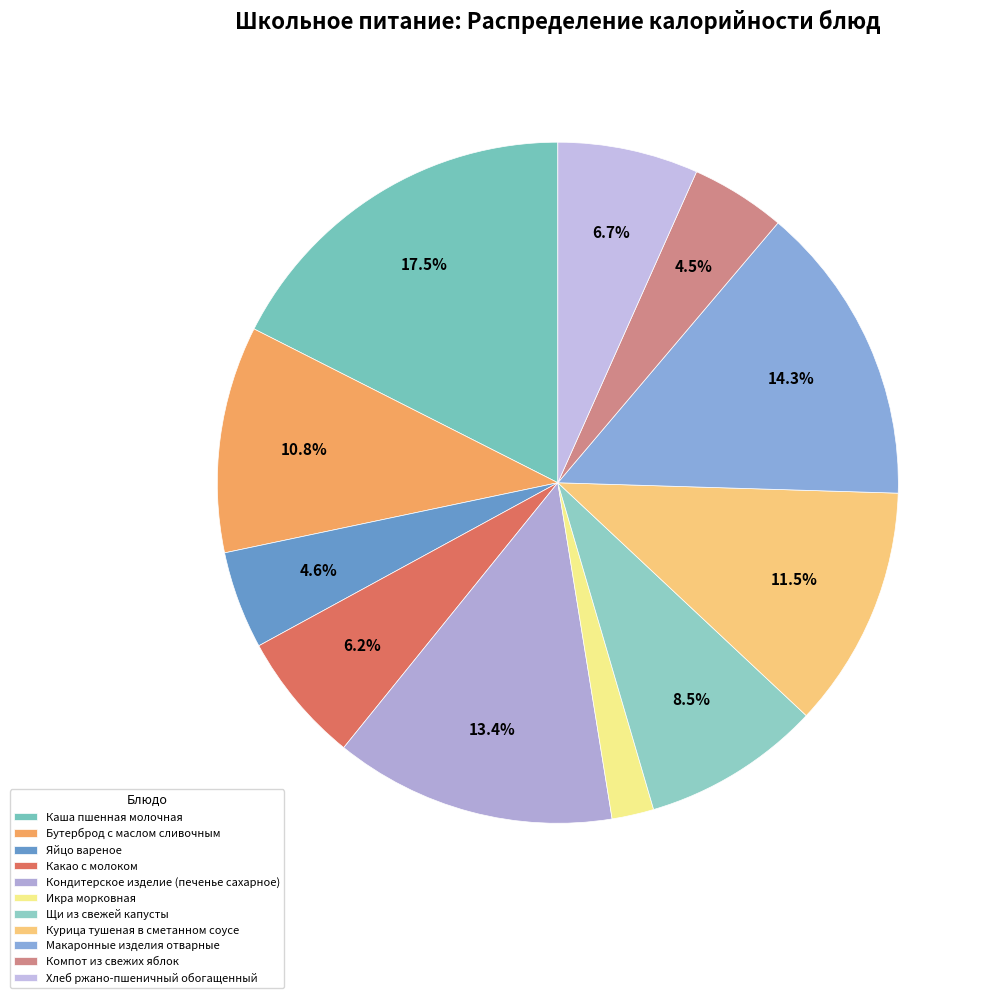

To the nearest percent, what is the difference between the Курица тушеная в сметанном соусе and Каша пшенная молочная slice percentages?

6%